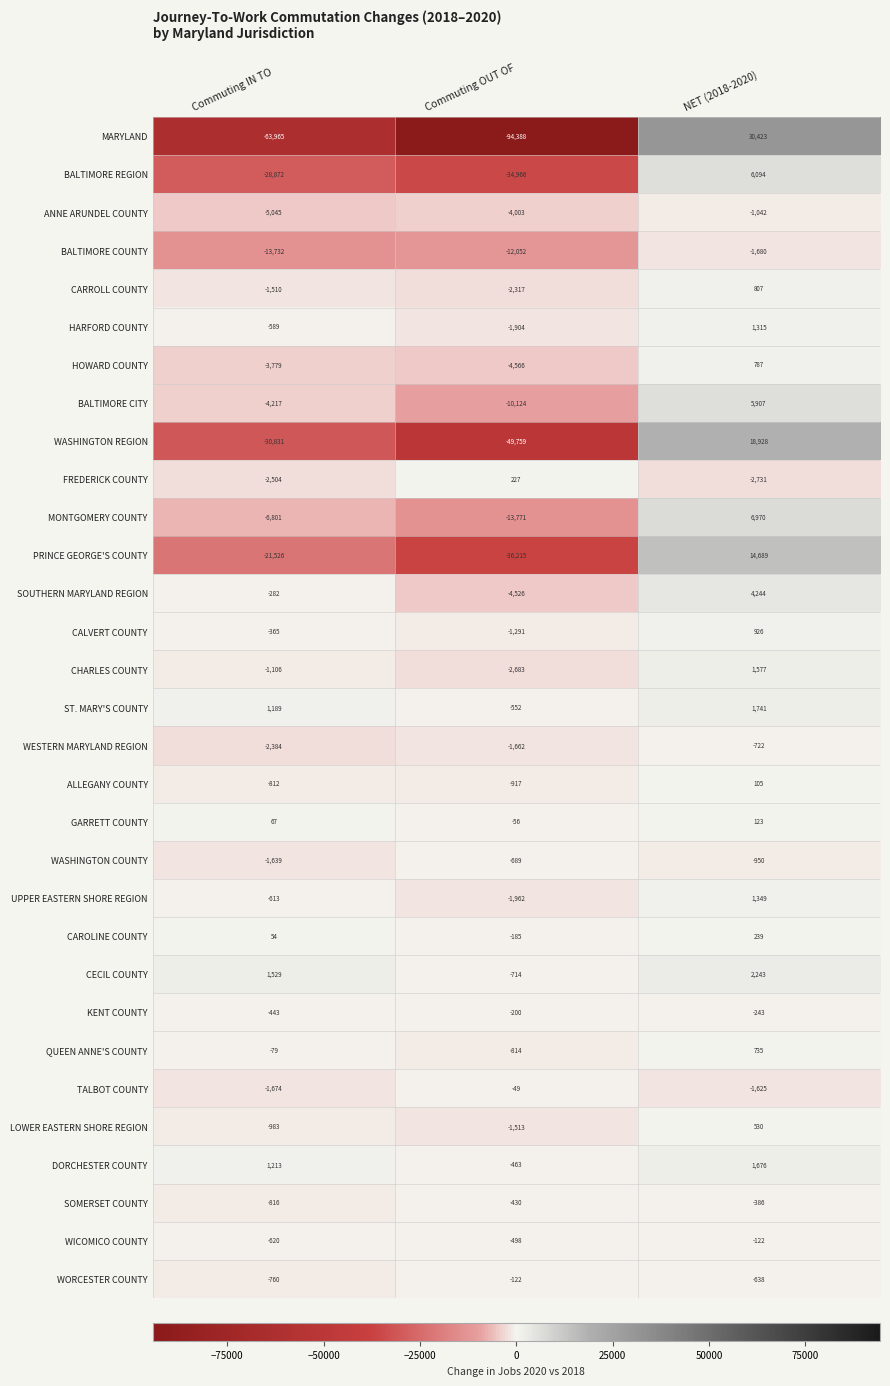

Which series has the largest range (max minus min)?

MARYLAND